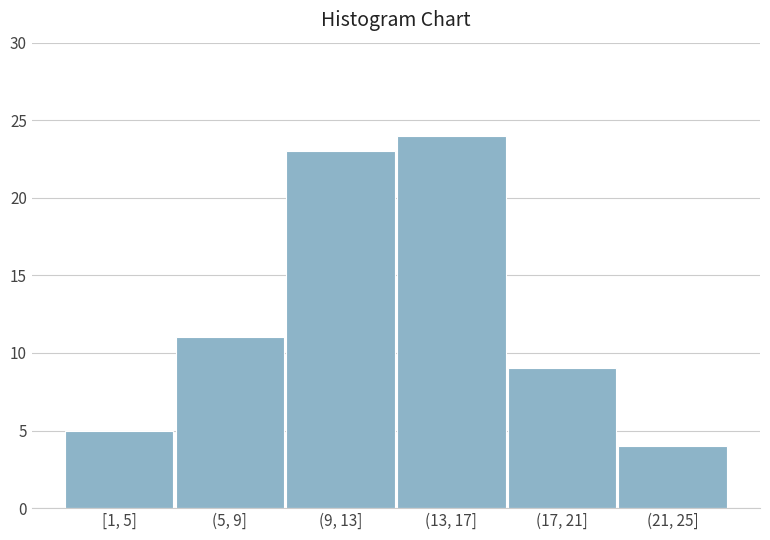

Reading left to right, list all the values displayed in this chart.

[1, 5]=5	(5, 9]=11	(9, 13]=23	(13, 17]=24	(17, 21]=9	(21, 25]=4